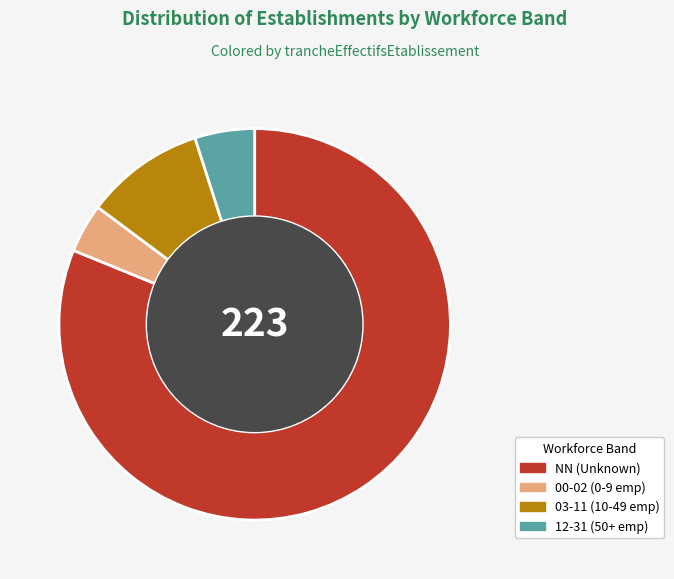

Is it true that 12-31 (50+ emp) is 5% of the pie?

True